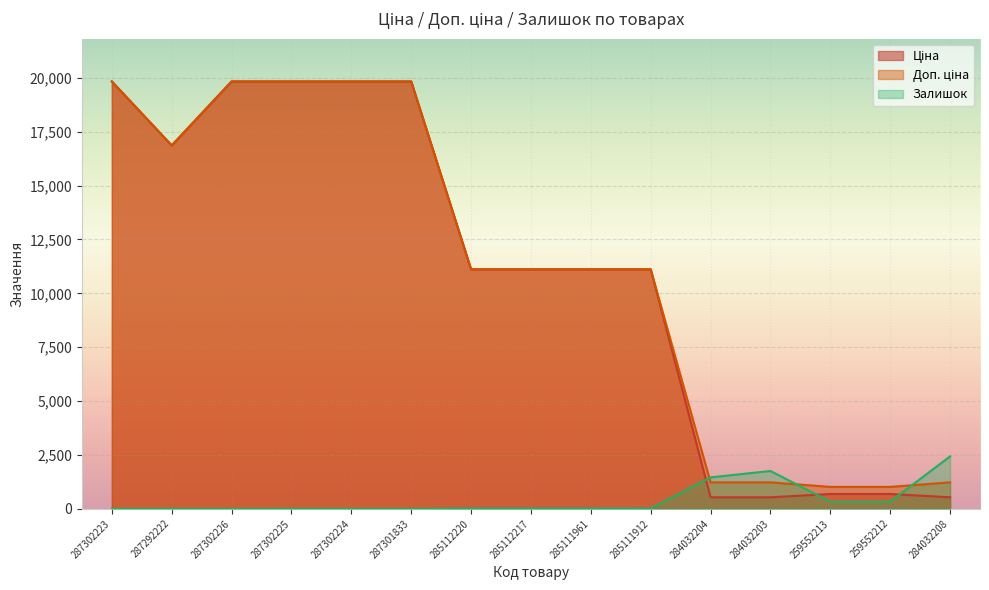

What is the average value of the Ціна series?

10897.1